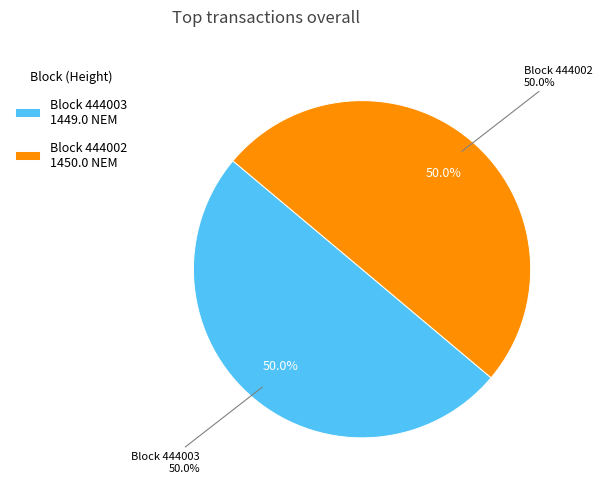

Count the number of slices in the pie.

2